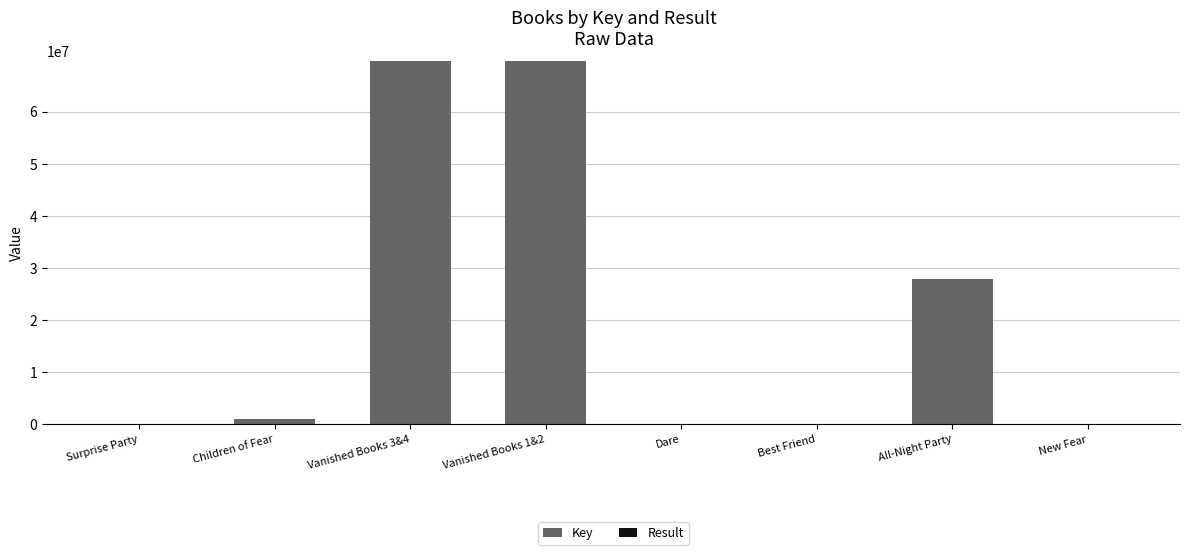

Where is Key nearest to the value 34849406?

All-Night Party